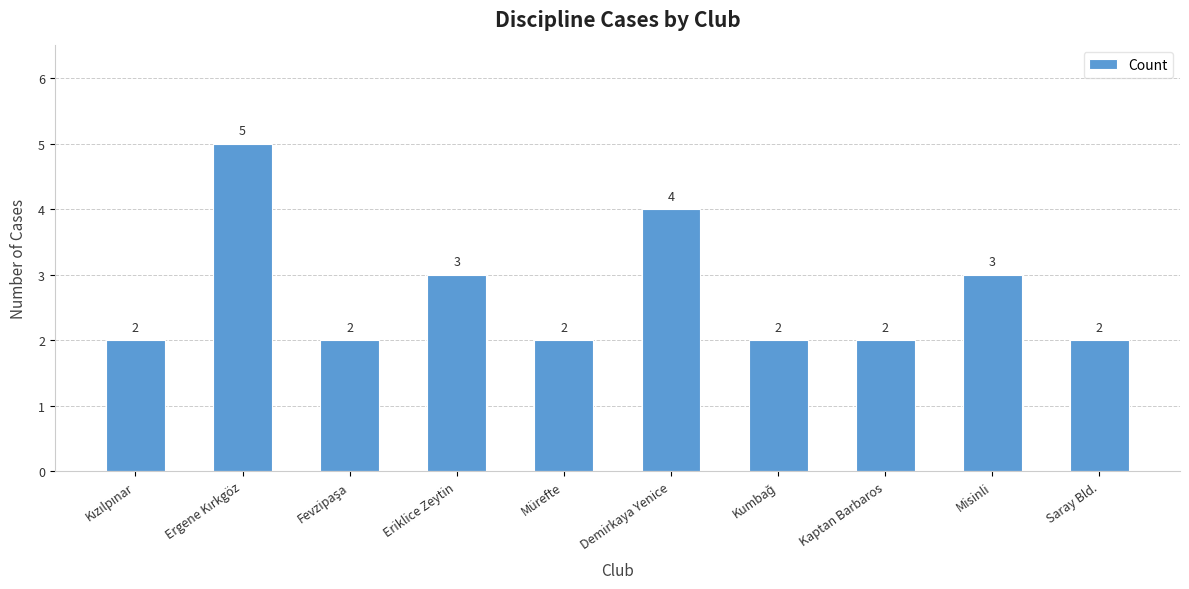

Approximately how many times larger is the value at Kaptan Barbaros compared to Saray Bld.?

1.0